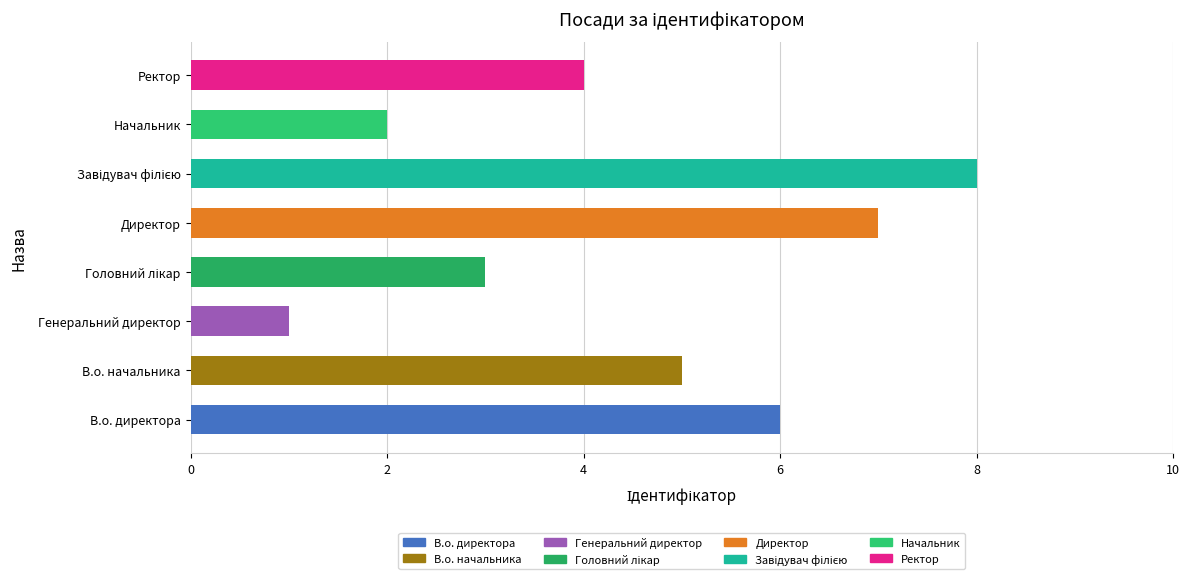

Reading left to right, what are all the values shown in this chart?

6	5	1	3	7	8	2	4